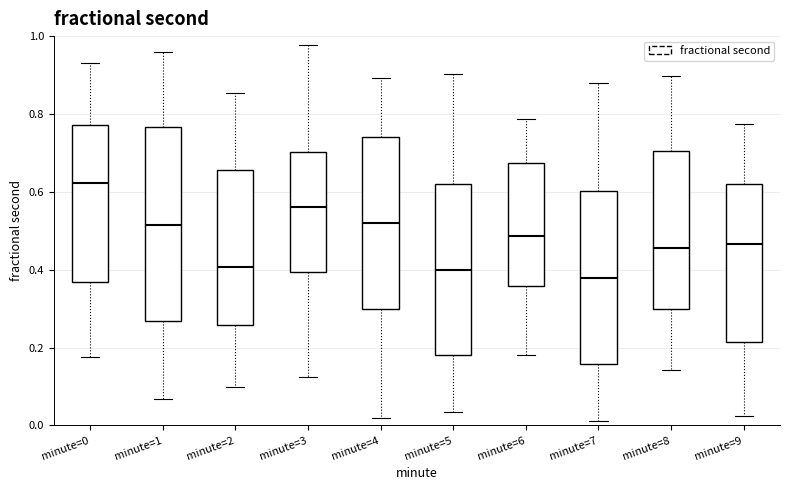

Which box has the highest median line?

minute=0